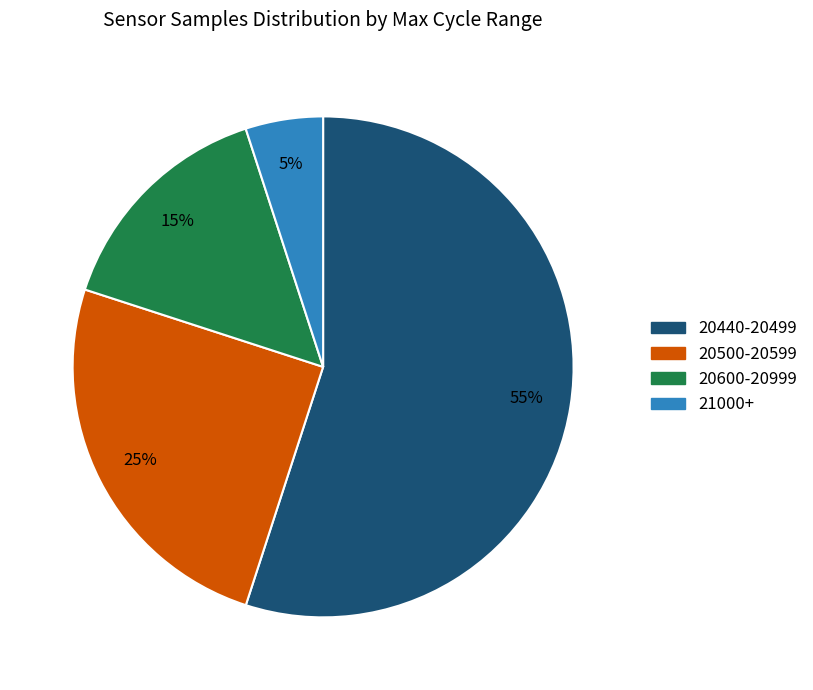

Does any single category account for the majority?

Yes